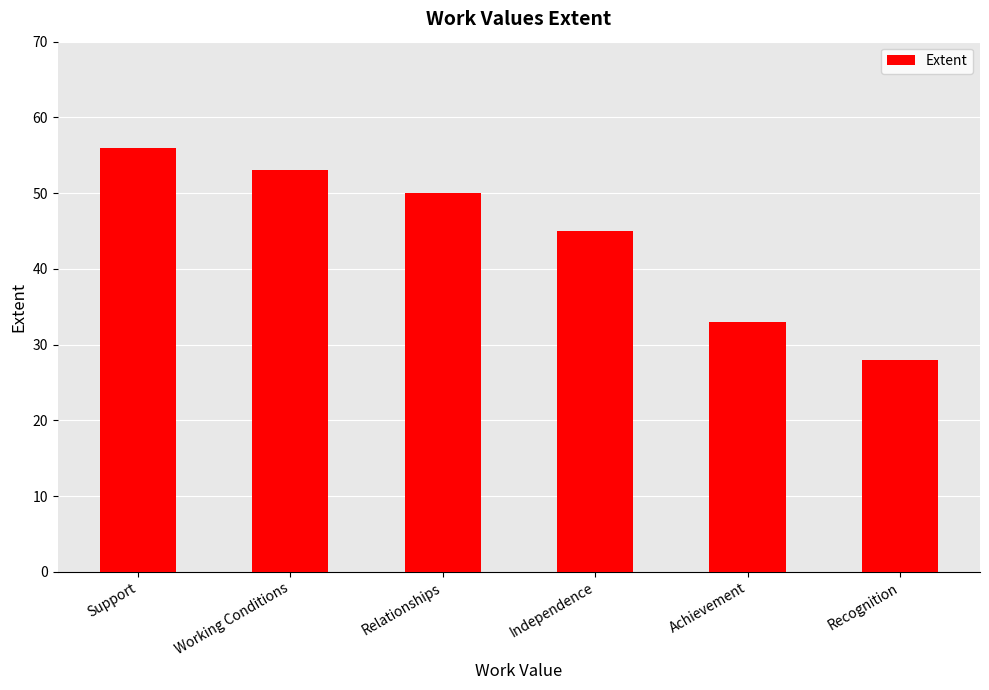

At which category does the chart reach its peak across all series?

Support